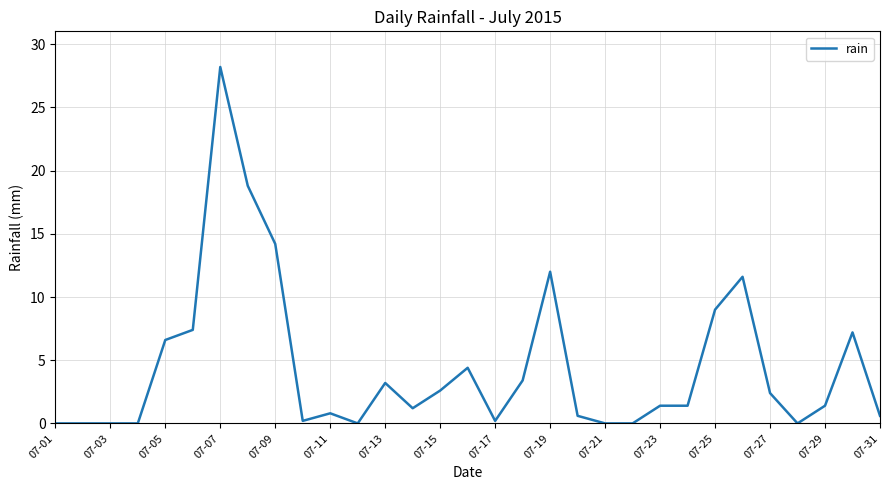

What is the greatest value displayed?

28.2